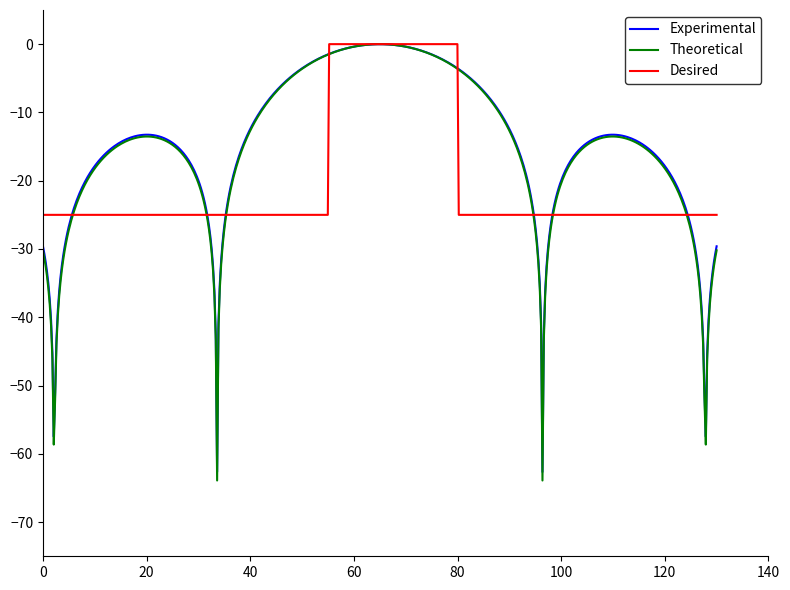

Count the number of data series in this chart.

3